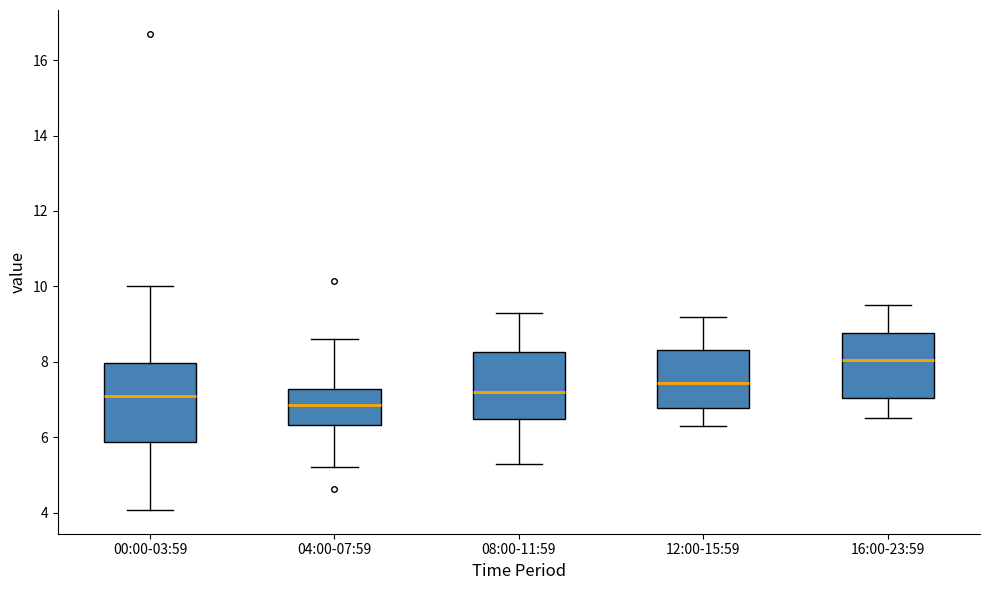

Which box has the lowest median line?

04:00-07:59